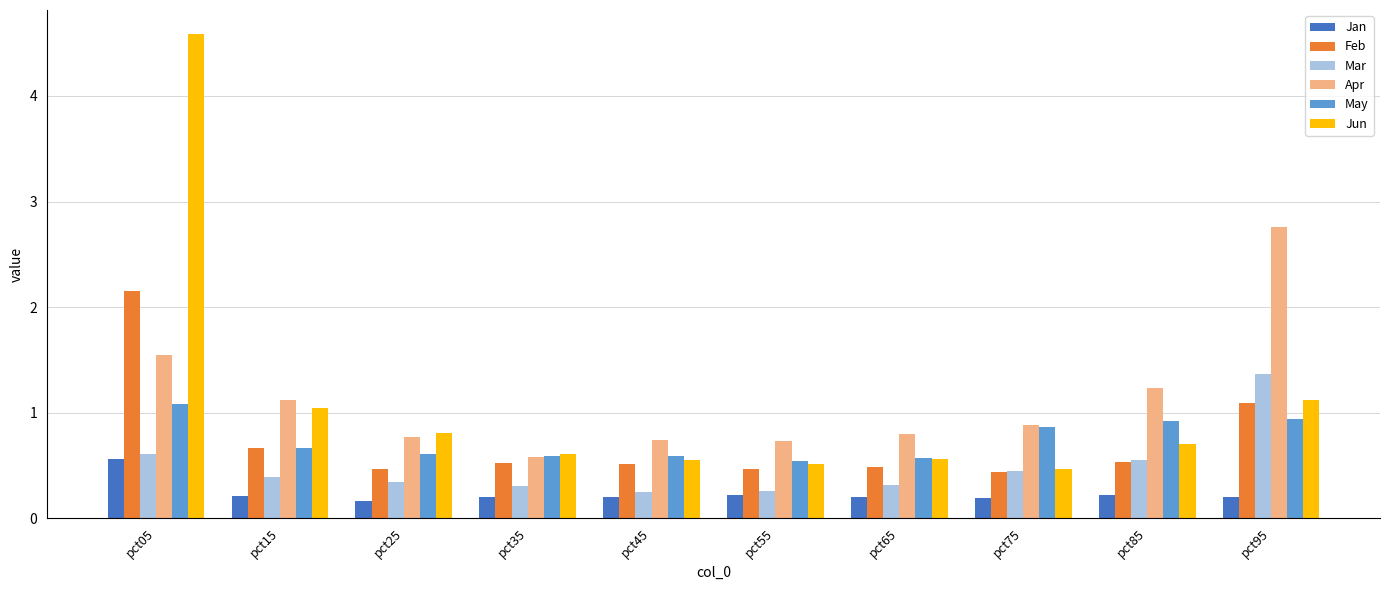

What is the total value across all series at pct05?

10.5